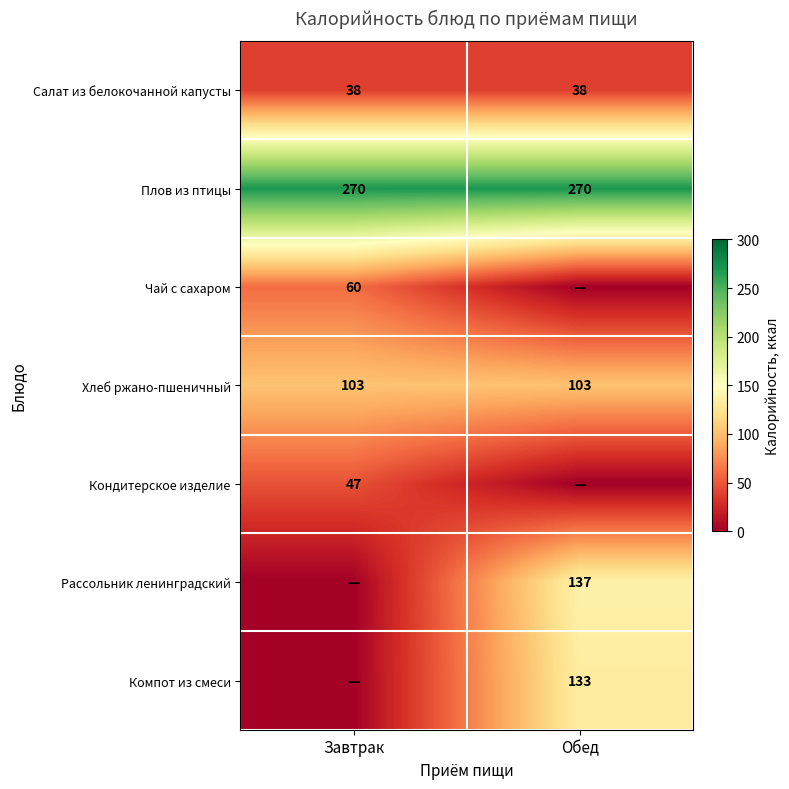

What is the sum of the Хлеб ржано-пшеничный values at Завтрак and Обед?

206